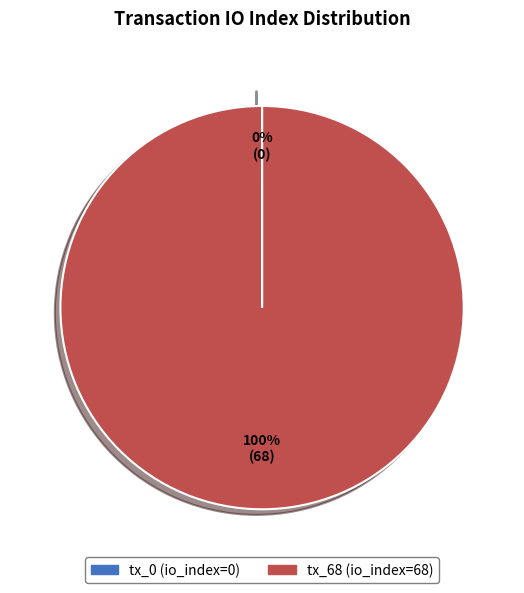

True or false: tx_68 (io_index=68) accounts for 90% of the total.

False